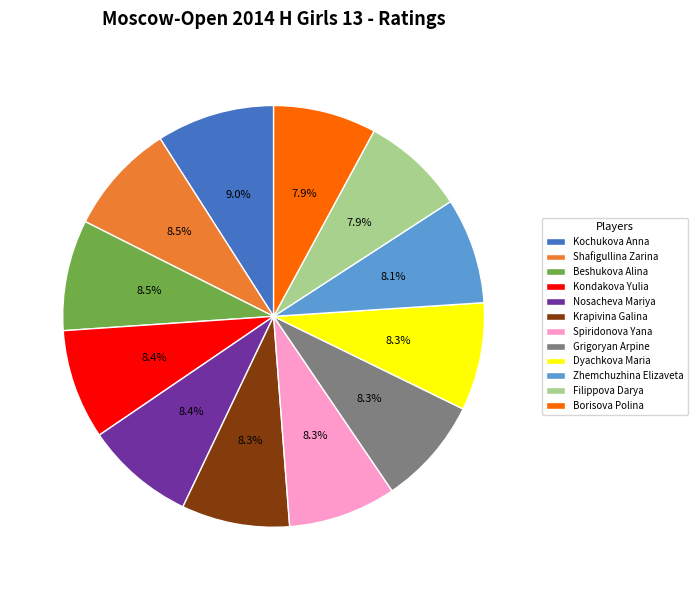

True or false: Shafigullina Zarina accounts for 3% of the total.

False